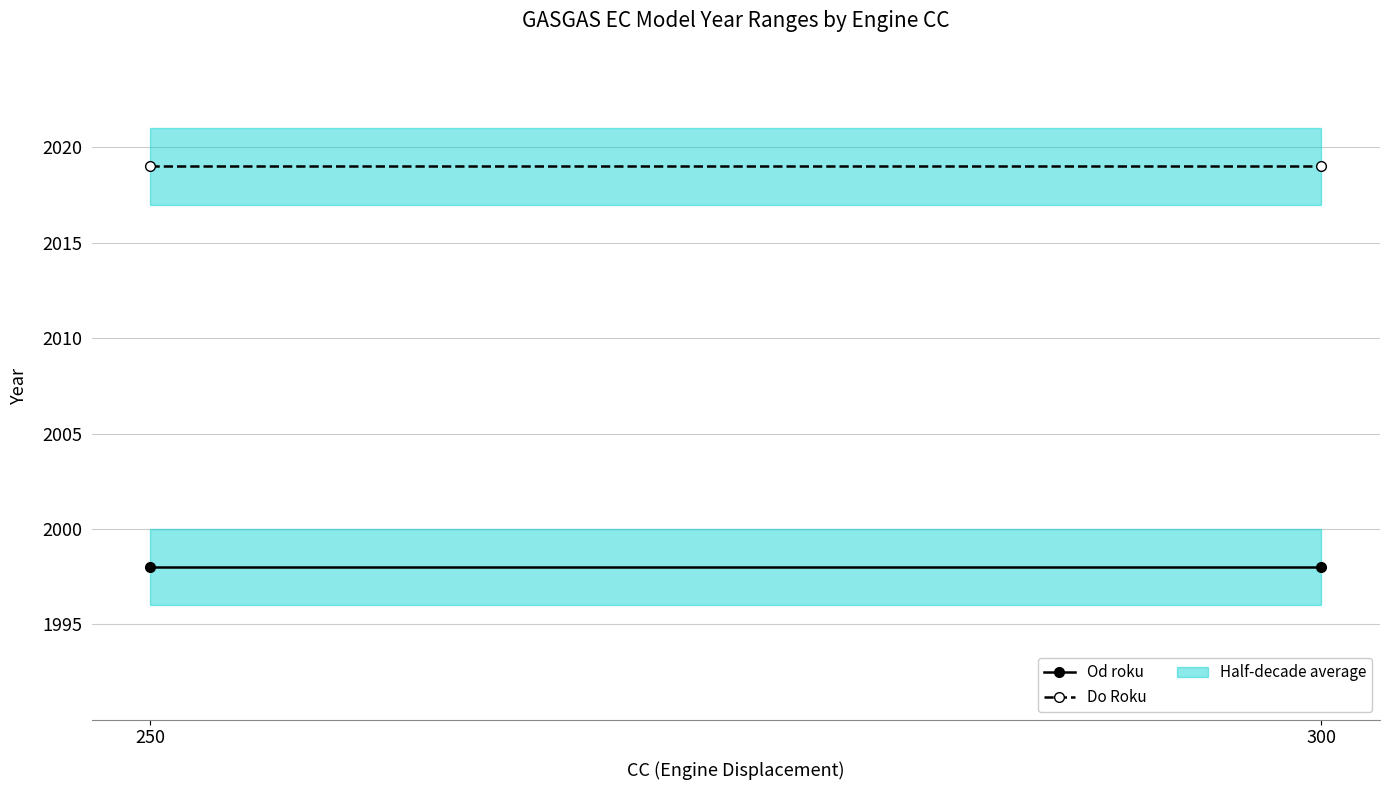

Is the value of Do Roku at 300 greater than the value of Od roku at 250?

Yes